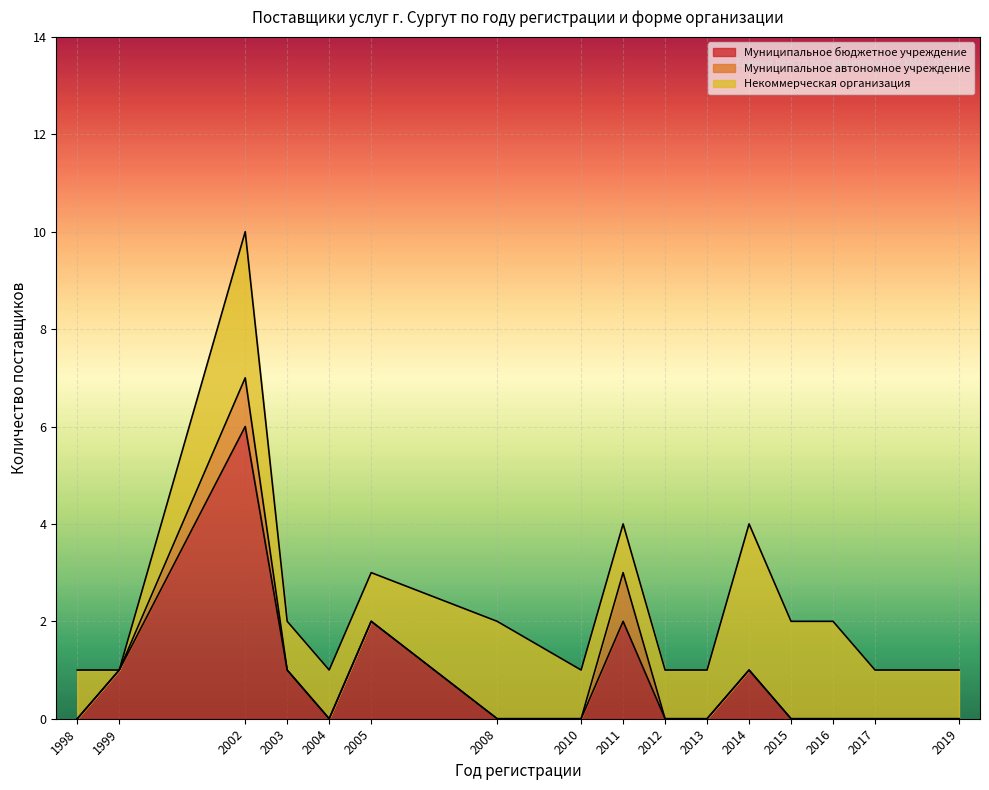

True or false: Муниципальное бюджетное учреждение has a value of 3 at 2005.

False